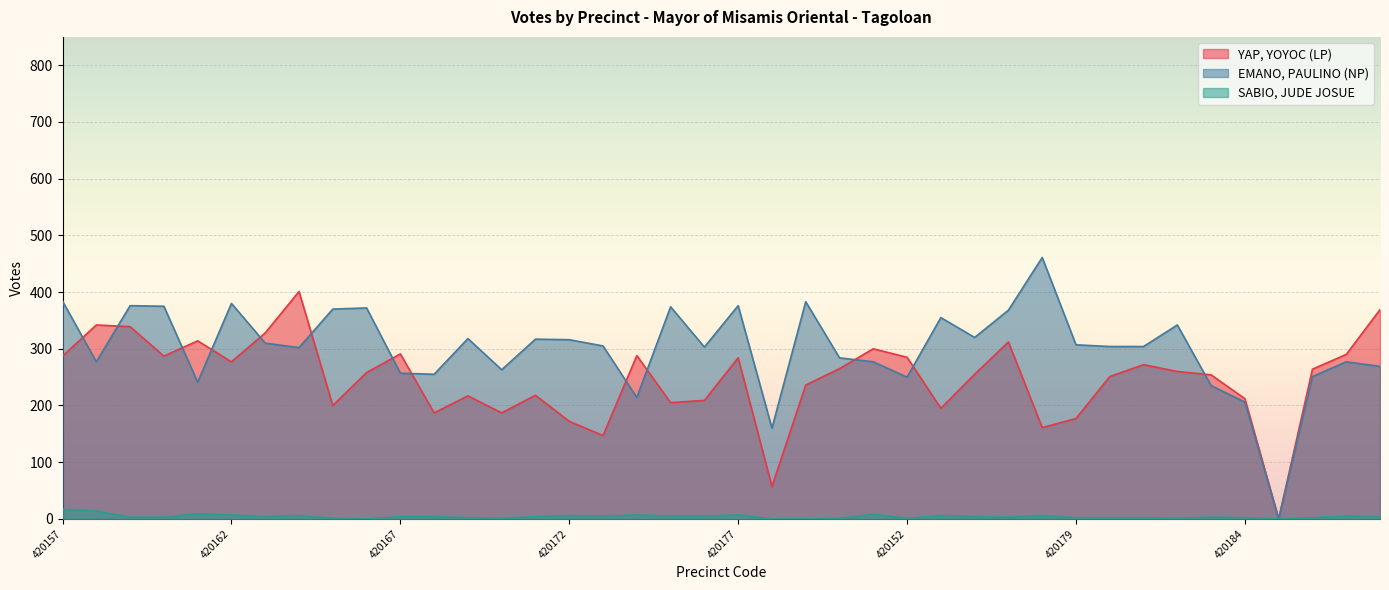

Rank the categories by YAP, YOYOC (LP) value from highest to lowest.

420164, 420188, 420158, 420159, 420163, 420161, 420155, 420151, 420167, 420187, 420174, 420157, 420160, 420152, 420177, 420162, 420181, 420150, 420186, 420182, 420166, 420154, 420183, 420180, 420149, 420171, 420169, 420184, 420176, 420175, 420165, 420153, 420168, 420170, 420179, 420172, 420156, 420173, 420178, 420185